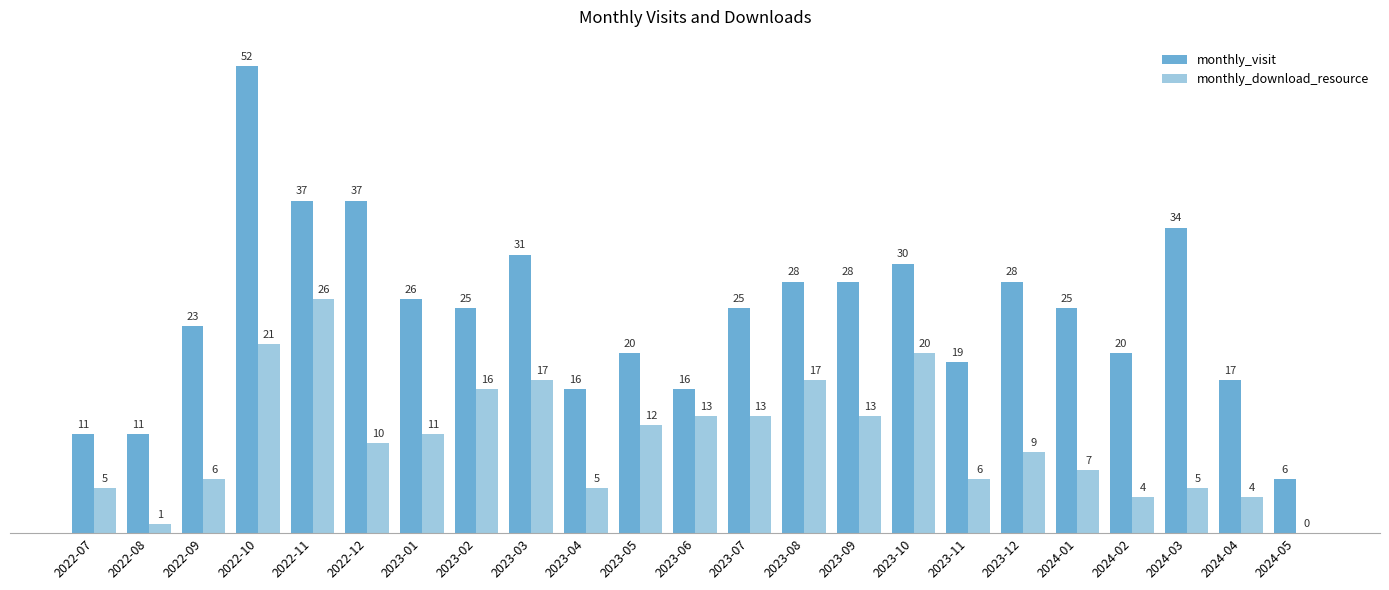

What is the sum of the monthly_visit values at 2023-10 and 2022-08?

41